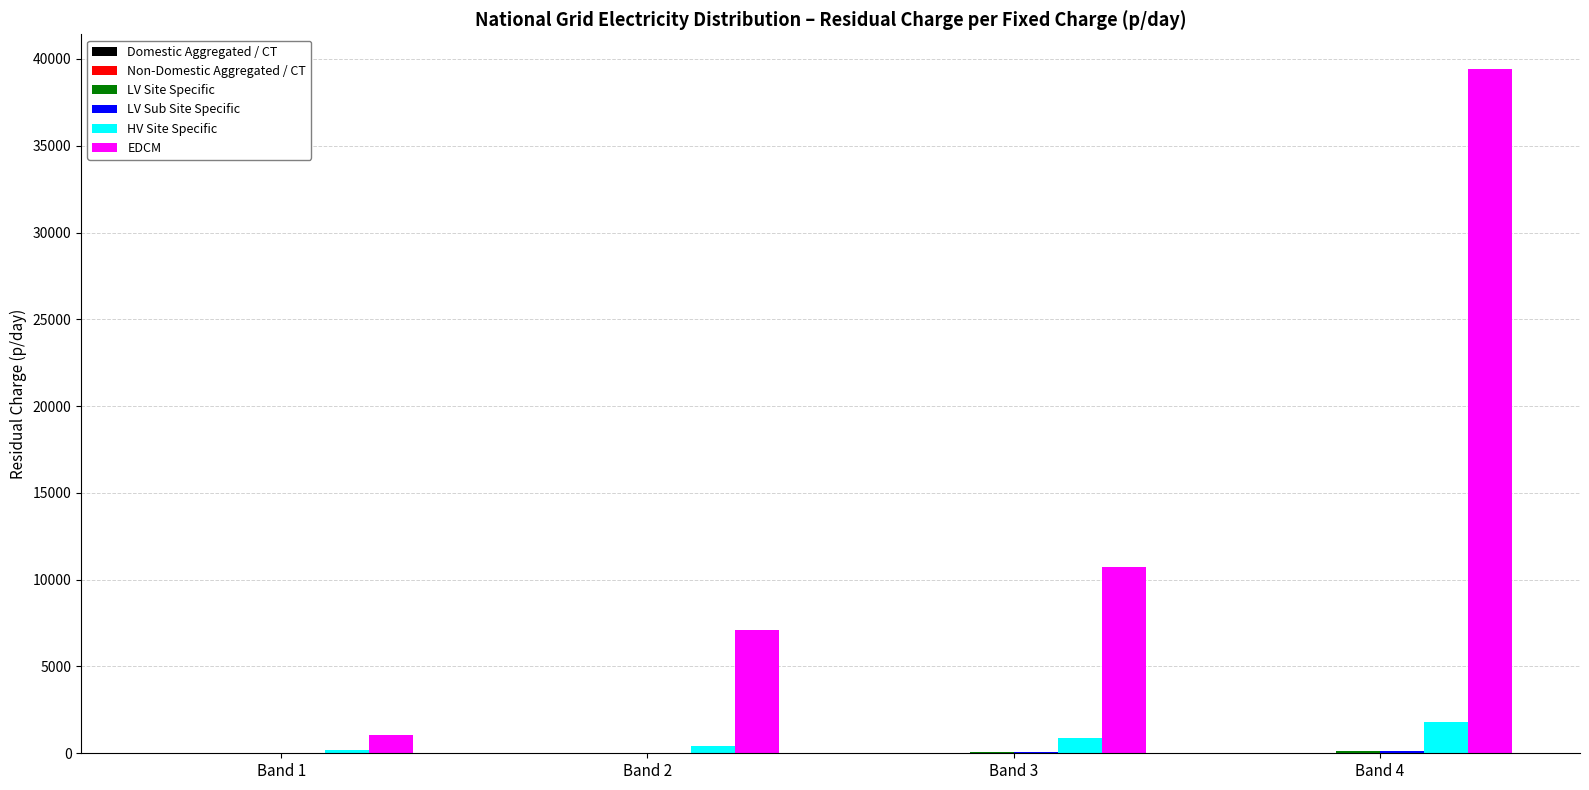

What is the total value across all series at Band 2?

7584.6